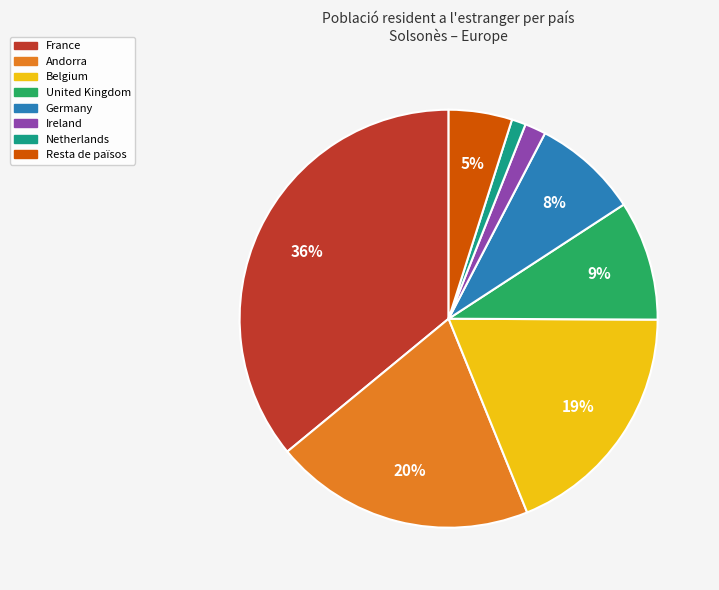

True or false: Germany accounts for 16% of the total.

False